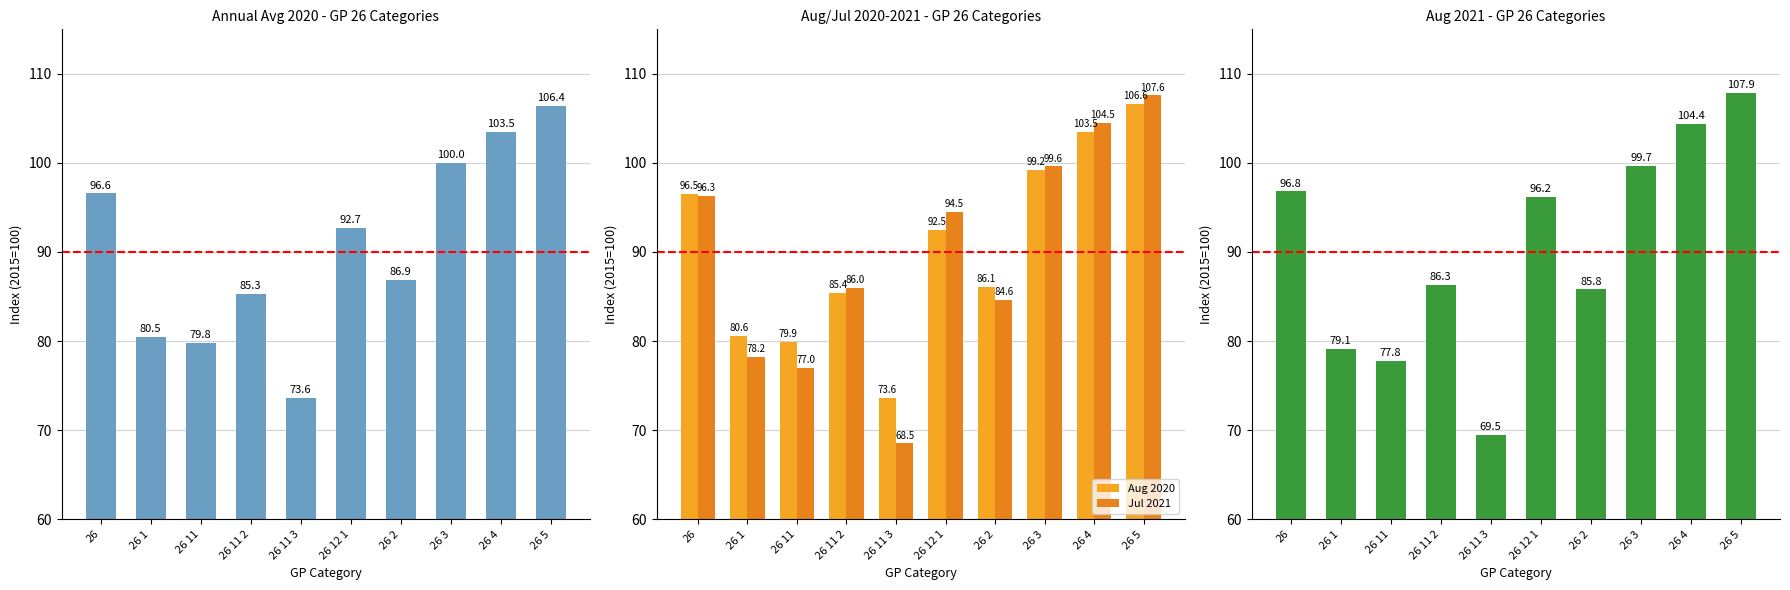

What is the average value of the Annual 2020 series?

90.5